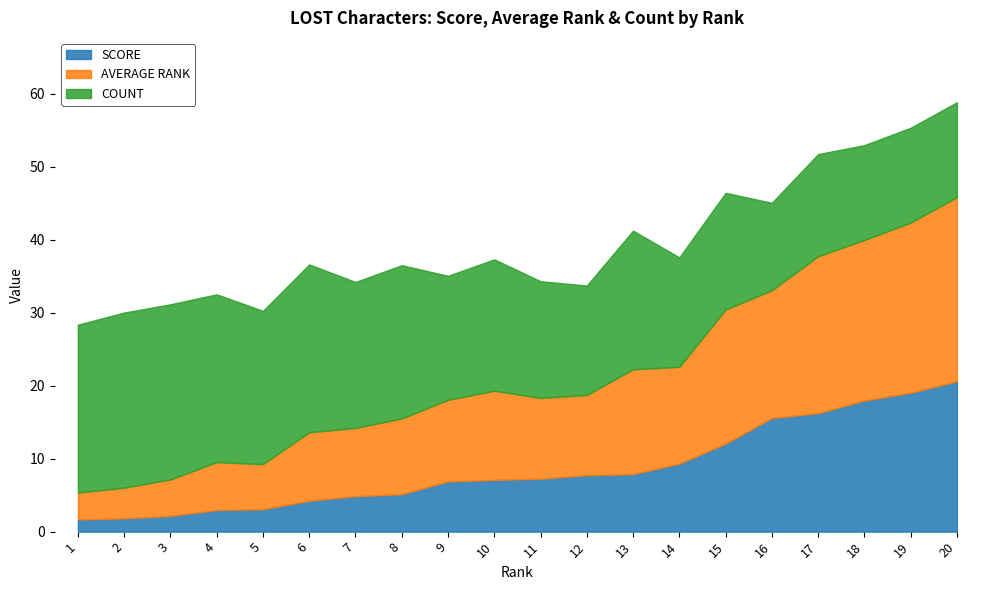

What are all the series names shown in the legend?

SCORE, AVERAGE RANK, COUNT